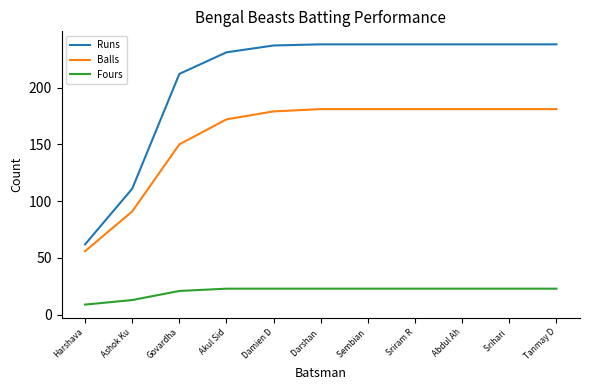

What is the maximum value shown in the chart?

238